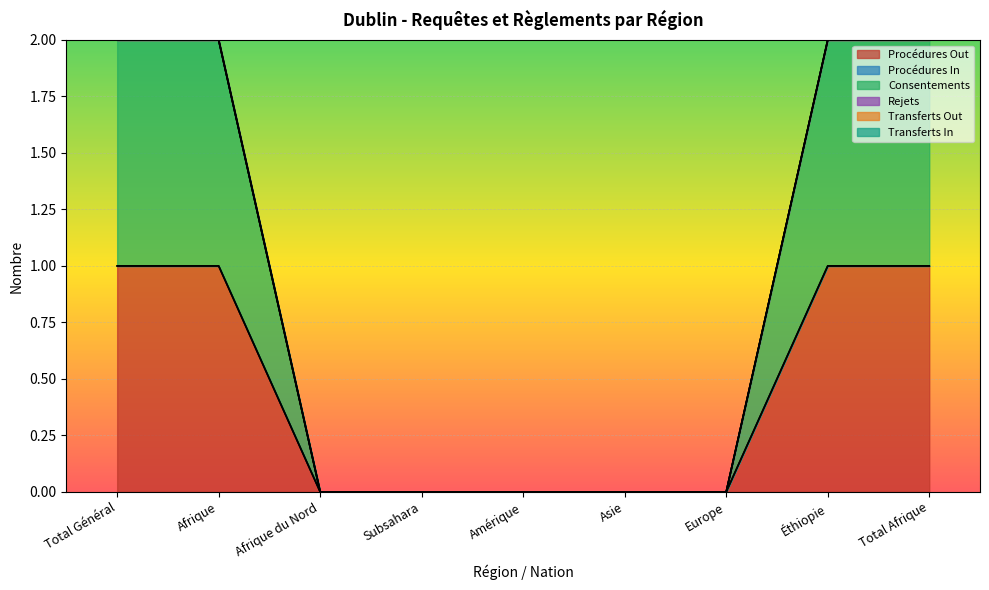

Reading right to left, what are all the values shown in this chart?

Procédures Out: Total Afrique=1	Éthiopie=1	Europe=0	Asie=0	Amérique=0	Subsahara=0	Afrique du Nord=0	Afrique=1	Total Général=1
Procédures In: Total Afrique=0	Éthiopie=0	Europe=0	Asie=0	Amérique=0	Subsahara=0	Afrique du Nord=0	Afrique=0	Total Général=0
Consentements: Total Afrique=1	Éthiopie=1	Europe=0	Asie=0	Amérique=0	Subsahara=0	Afrique du Nord=0	Afrique=1	Total Général=1
Rejets: Total Afrique=0	Éthiopie=0	Europe=0	Asie=0	Amérique=0	Subsahara=0	Afrique du Nord=0	Afrique=0	Total Général=0
Transferts Out: Total Afrique=0	Éthiopie=0	Europe=0	Asie=0	Amérique=0	Subsahara=0	Afrique du Nord=0	Afrique=0	Total Général=0
Transferts In: Total Afrique=0	Éthiopie=0	Europe=0	Asie=0	Amérique=0	Subsahara=0	Afrique du Nord=0	Afrique=0	Total Général=0